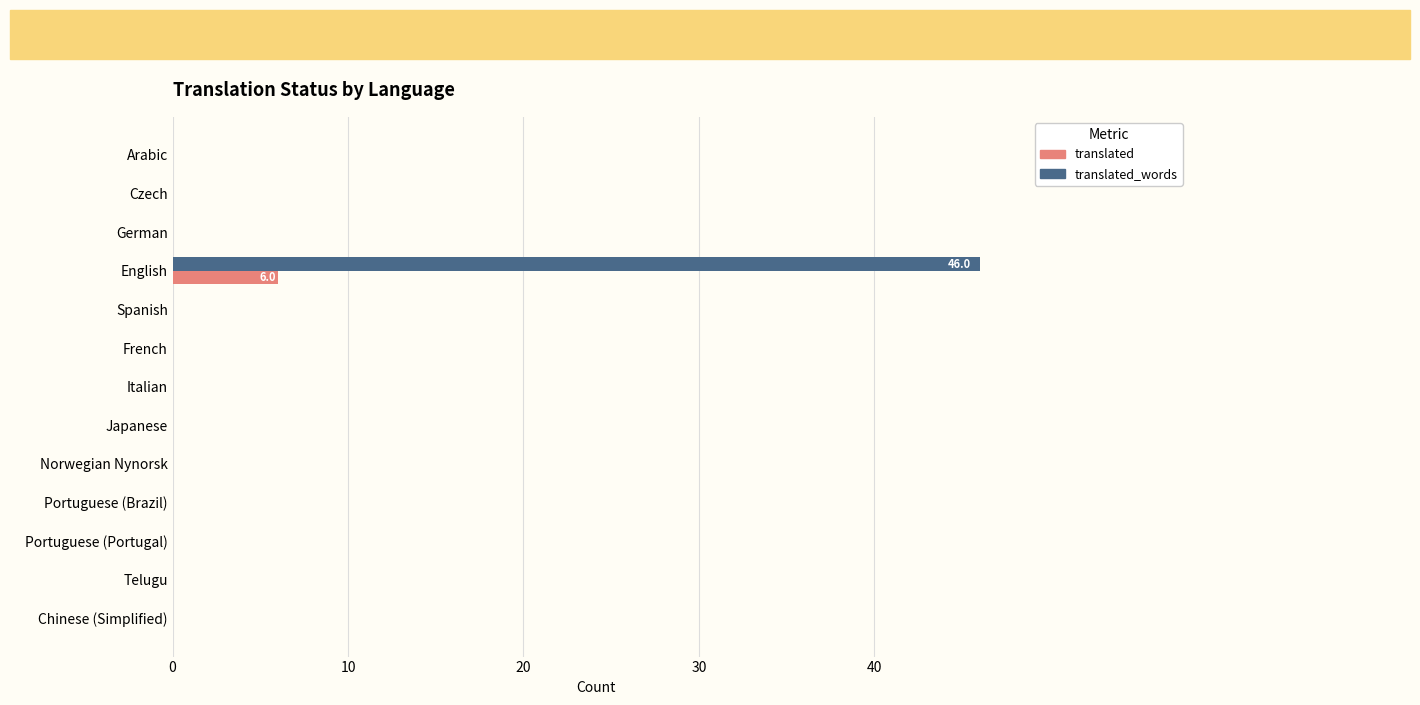

What are all the series names shown in the legend?

translated, translated_words